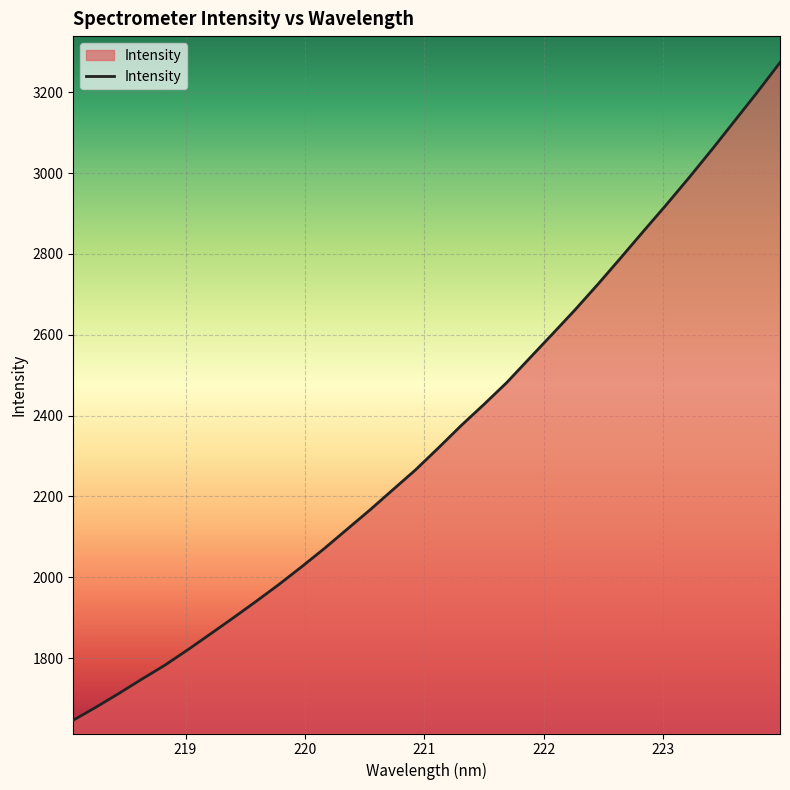

What is the minimum value shown in the chart?

1646.1